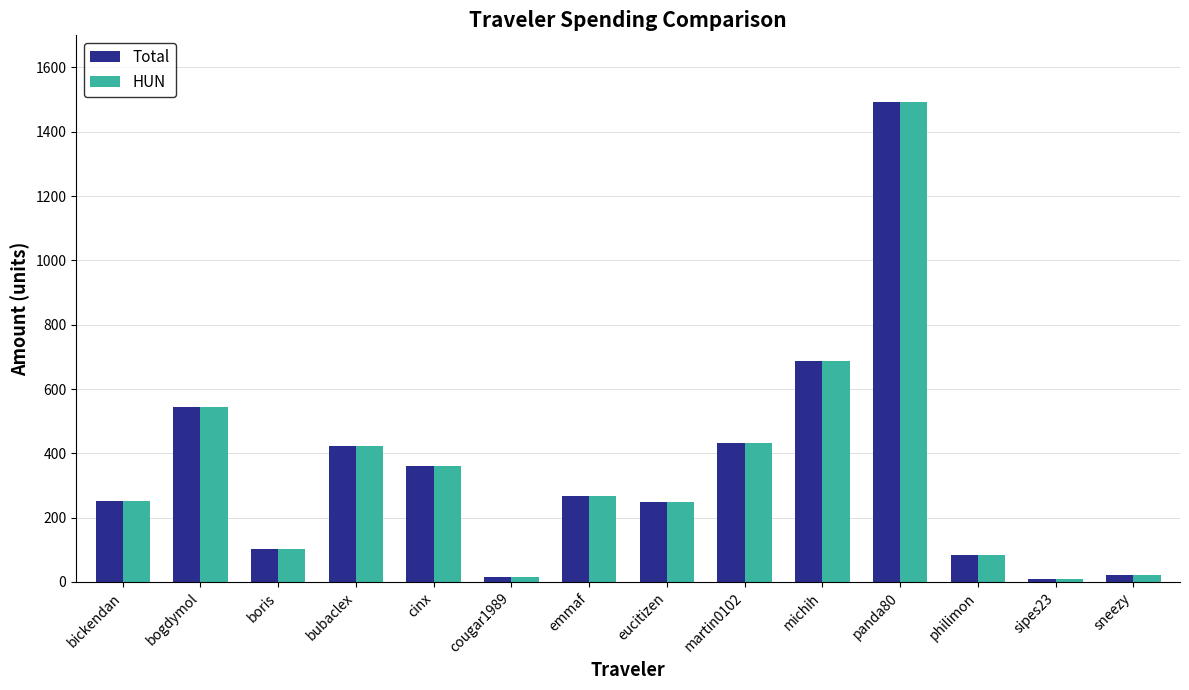

What is the value of the Total bar at the 6th from the left?

14.4